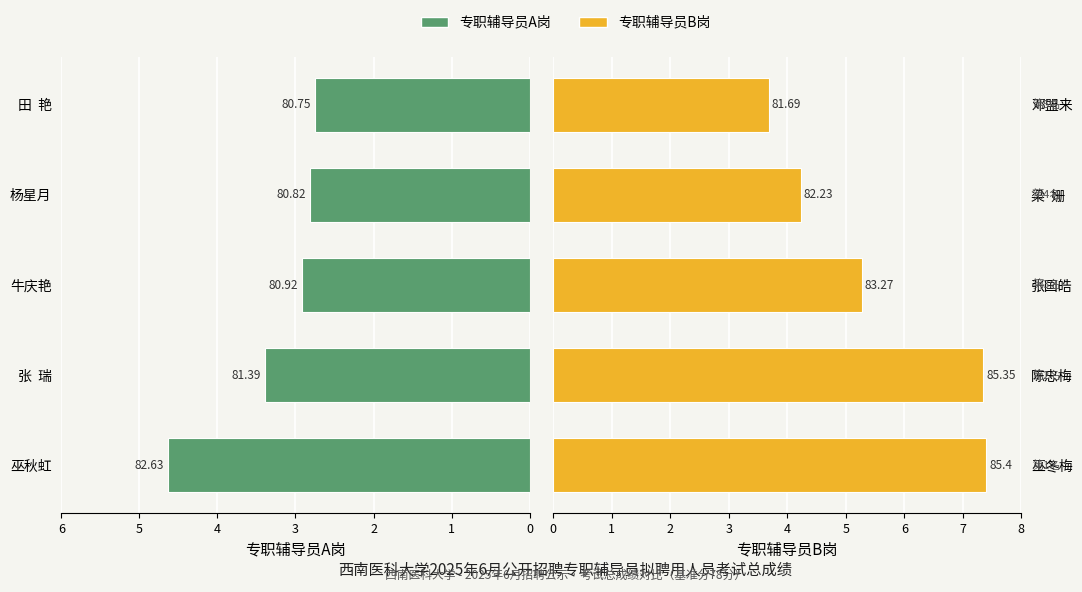

Which series changed the most between 0 and 4?

专职辅导员B岗